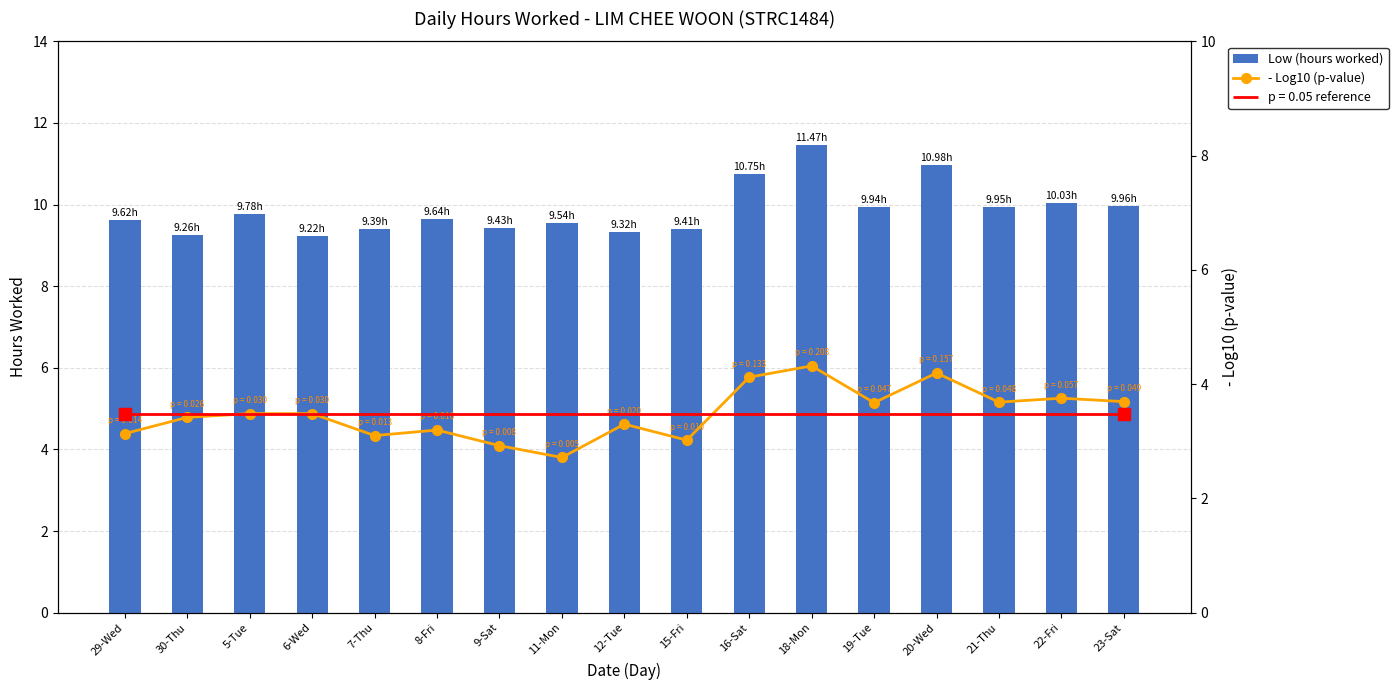

What value does the - Log10 (p-value) series have at 12-Tue?

3.3